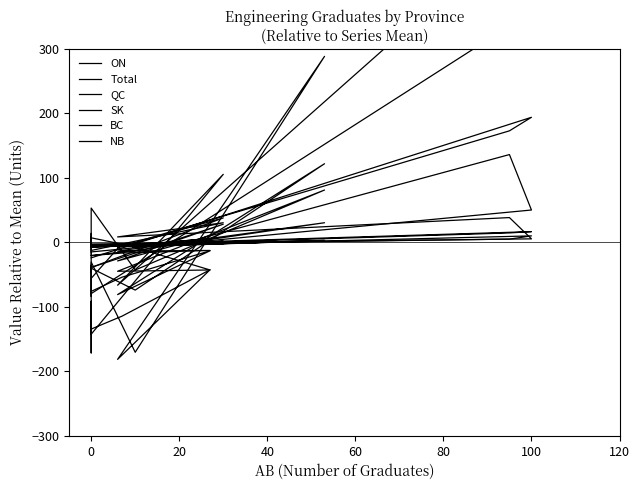

At which label does ON first exceed -34?

−20